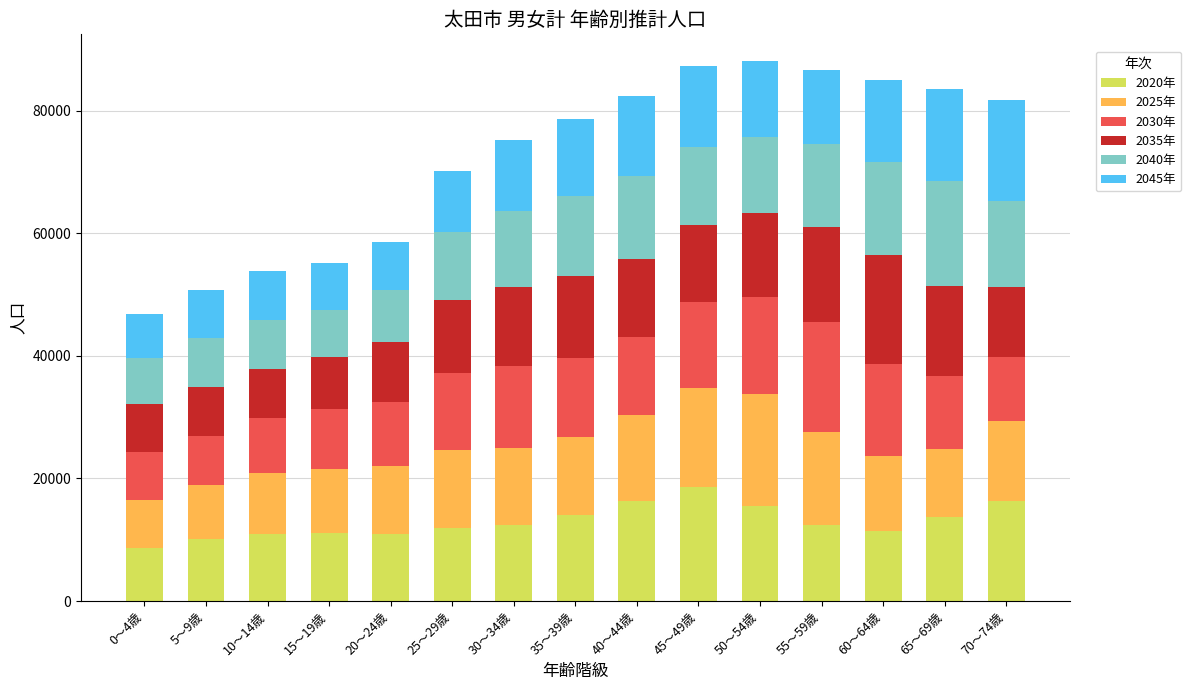

Which category has the highest value in the 2020年 series?

45～49歳